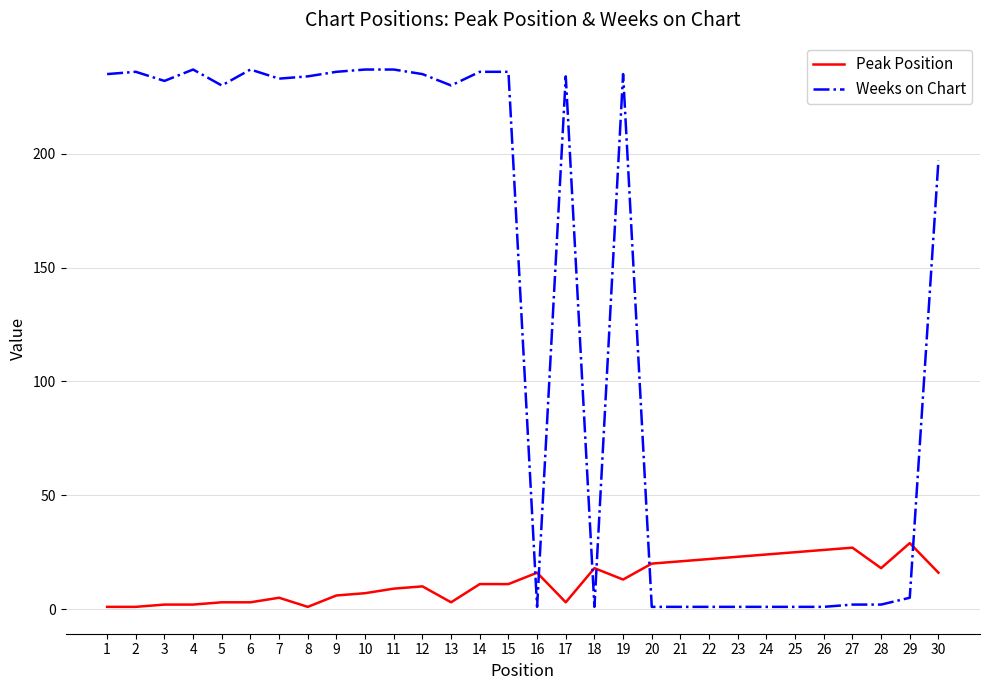

True or false: Weeks on Chart has a value of 50 at 9.

False